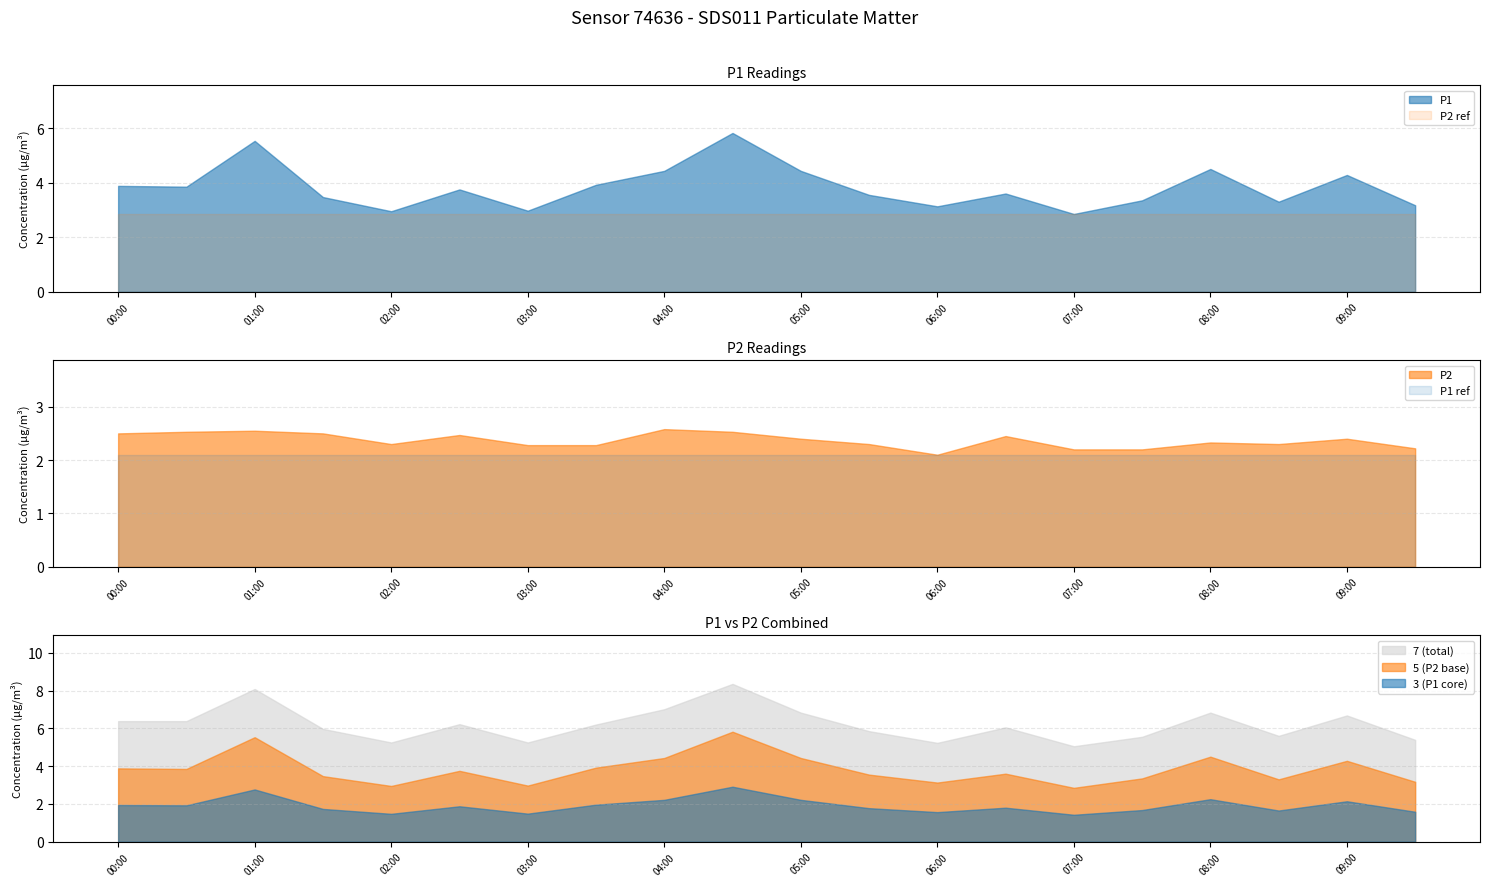

List the series in order of their peak value, highest first.

P1, P2